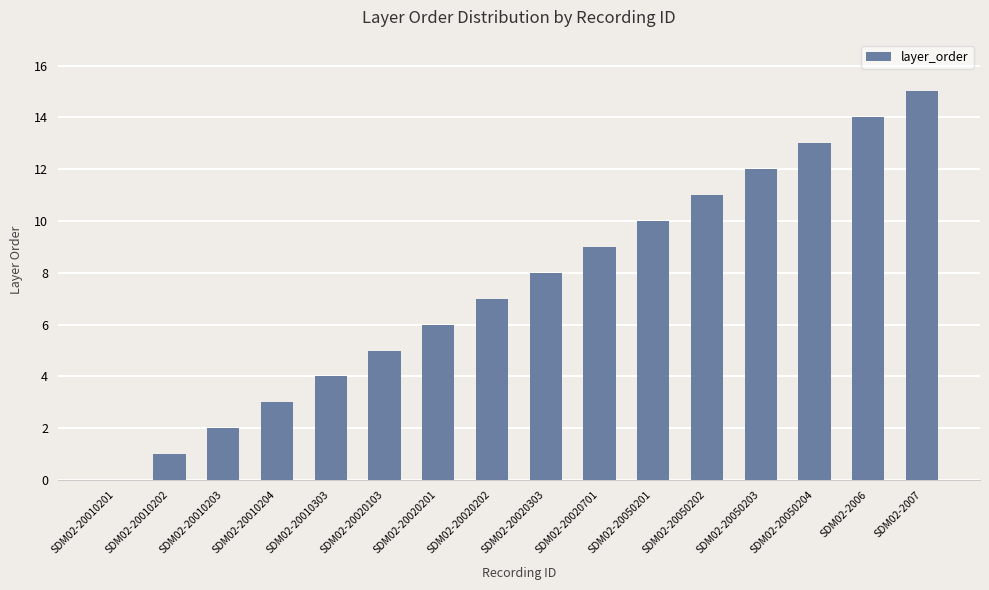

Reading right to left, transcribe all the data shown in this chart.

15	14	13	12	11	10	9	8	7	6	5	4	3	2	1	0